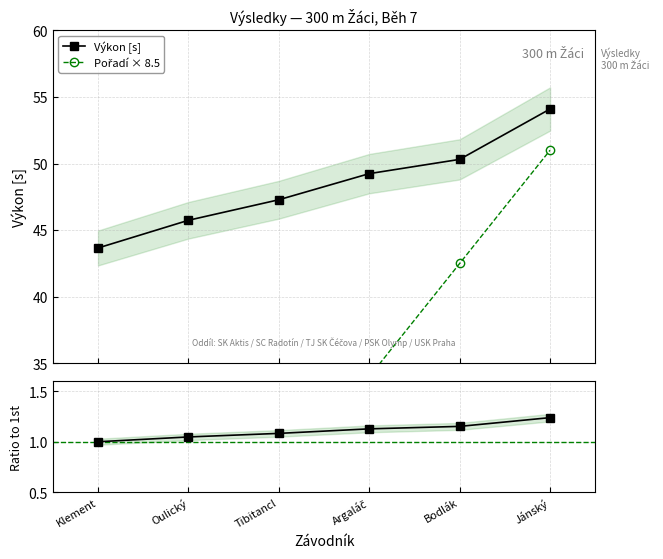

What value does the Pořadí × 8.5 series have at Argaláč?

34.0